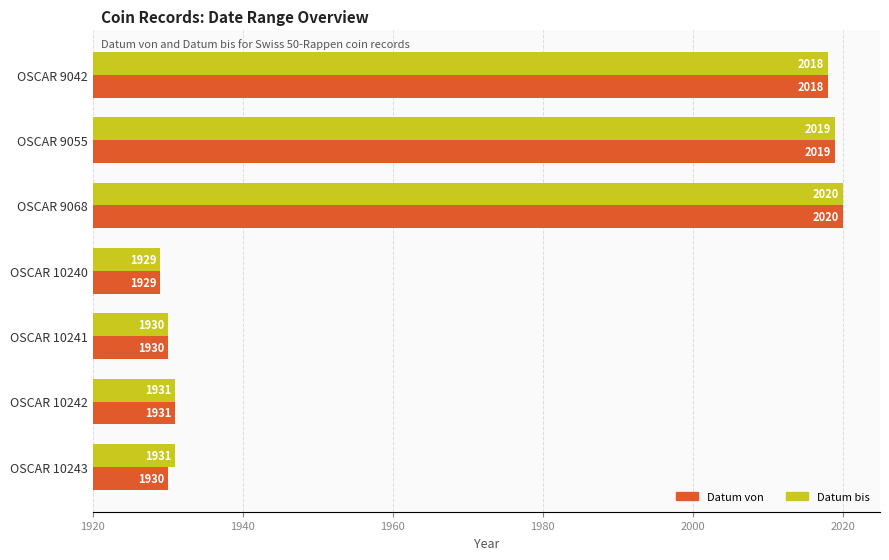

What are all the series names shown in the legend?

Datum von, Datum bis